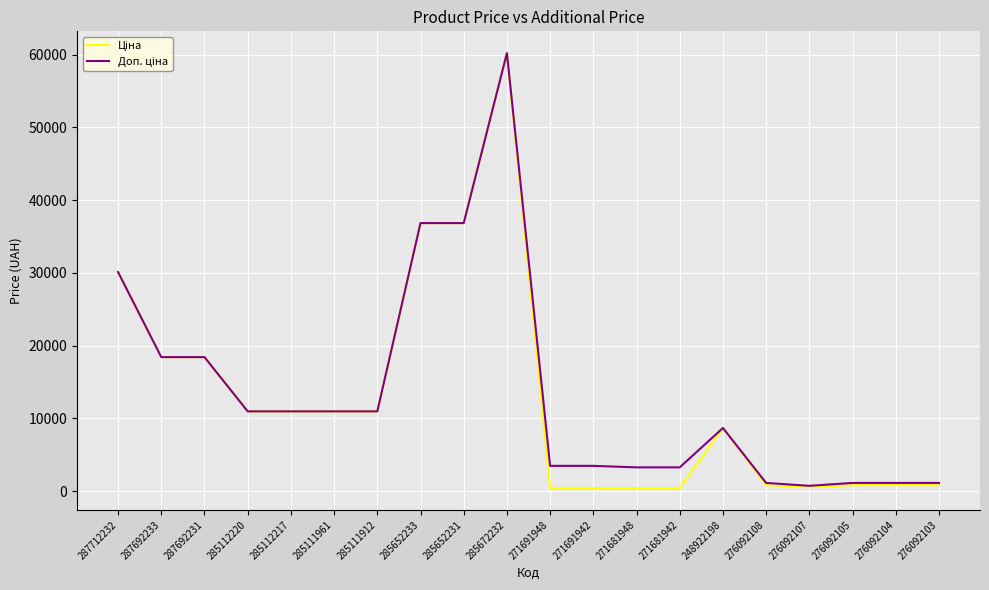

Which label corresponds to the largest value in the chart?

285672232